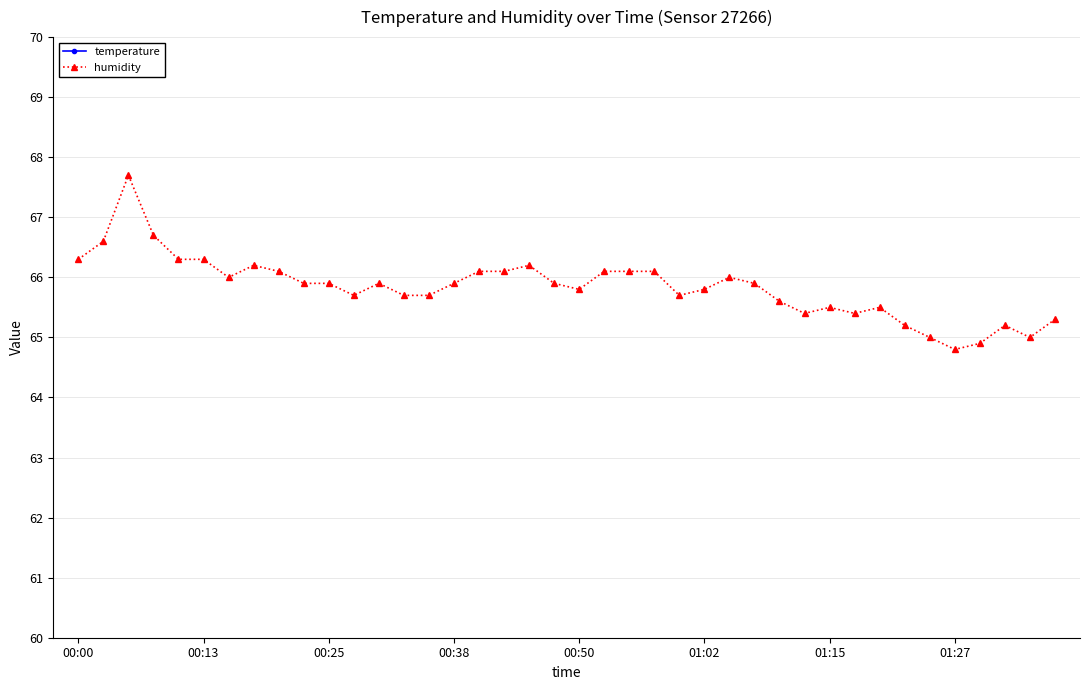

Between 19 and 21, which is larger?

19